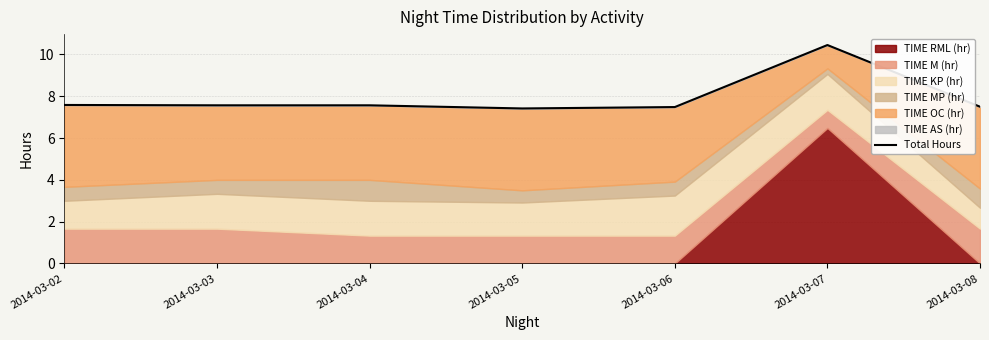

True or false: the data shows 12.1 at 2014-03-03.

False